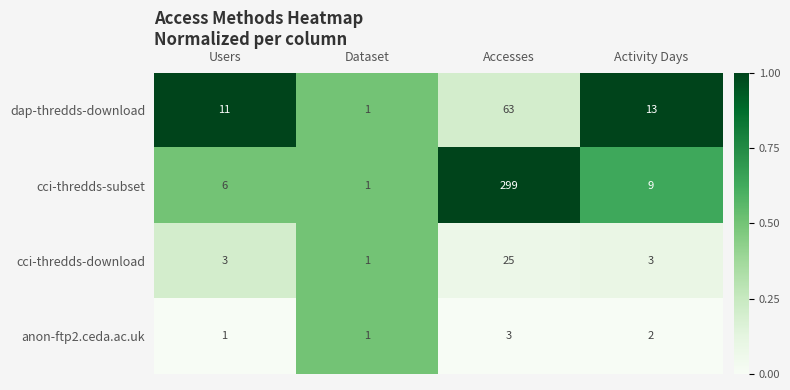

At which category does the chart reach its peak across all series?

Accesses